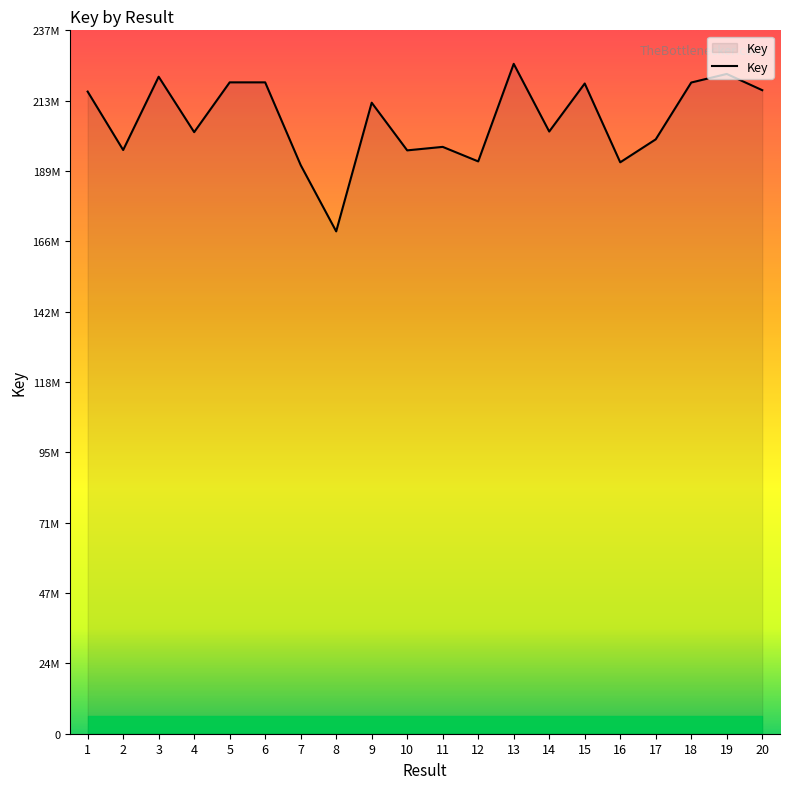

Does the chart display data point markers on the line(s)?

No